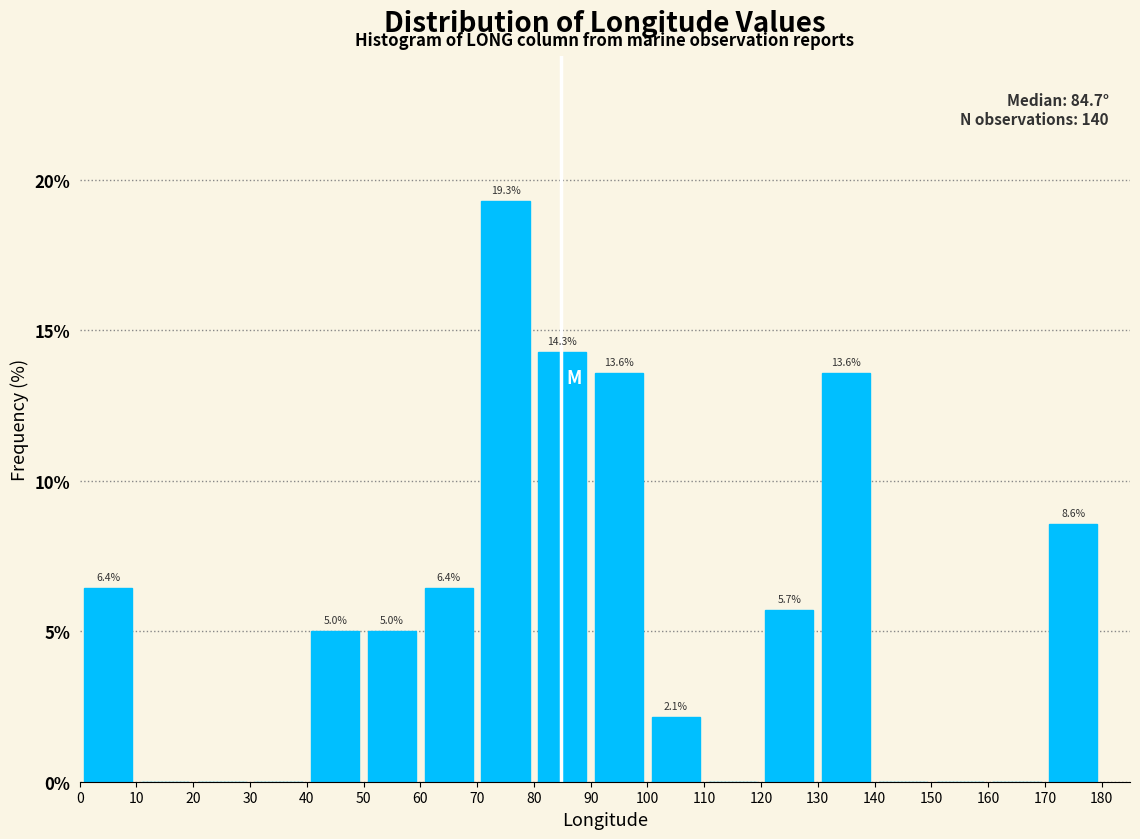

Which range on the x-axis has the tallest bar?

70 to 80